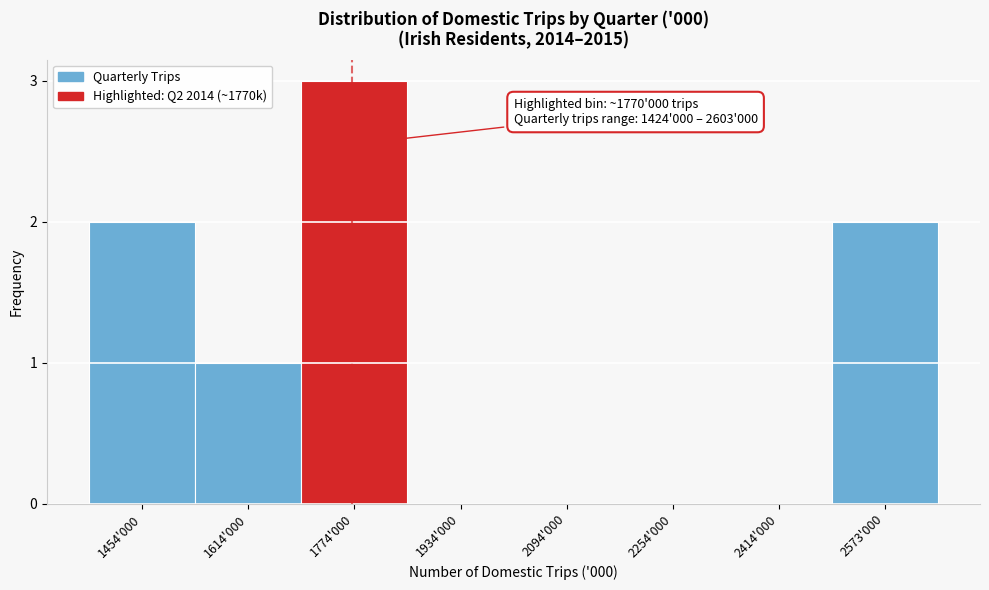

Reading left to right, list all the values displayed in this chart.

1454'000=2	1614'000=1	1774'000=3	1934'000=0	2094'000=0	2254'000=0	2414'000=0	2573'000=2